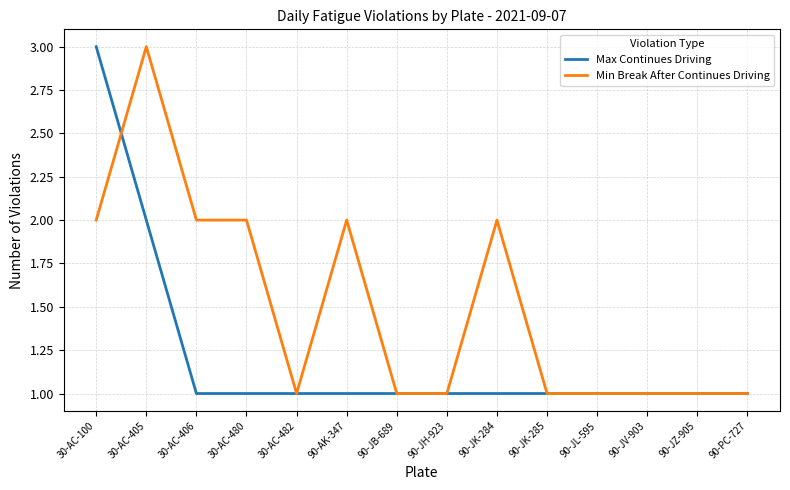

At which label does Max Continues Driving reach its peak?

30-AC-100